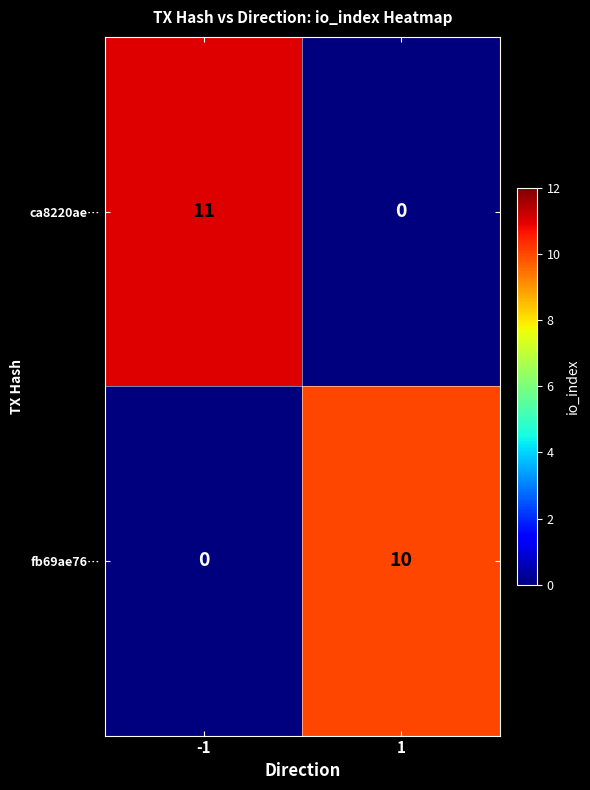

Which series has the largest range (max minus min)?

ca8220ae…